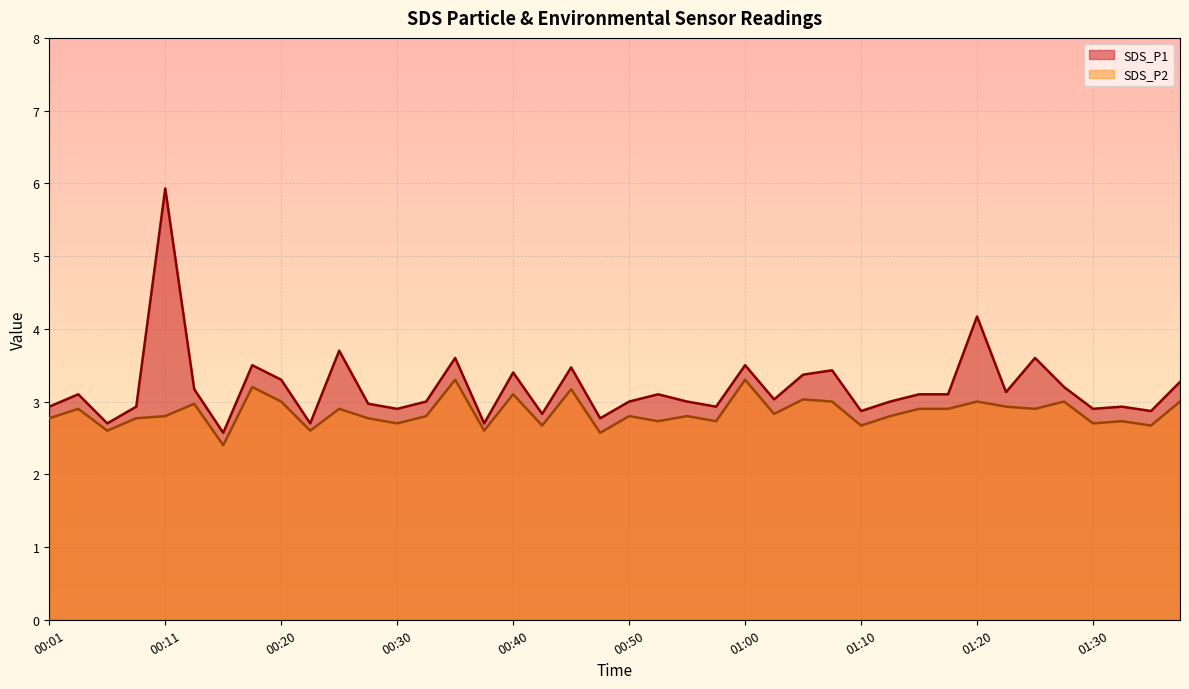

At which category does SDS_P2 reach its first local peak?

00:03